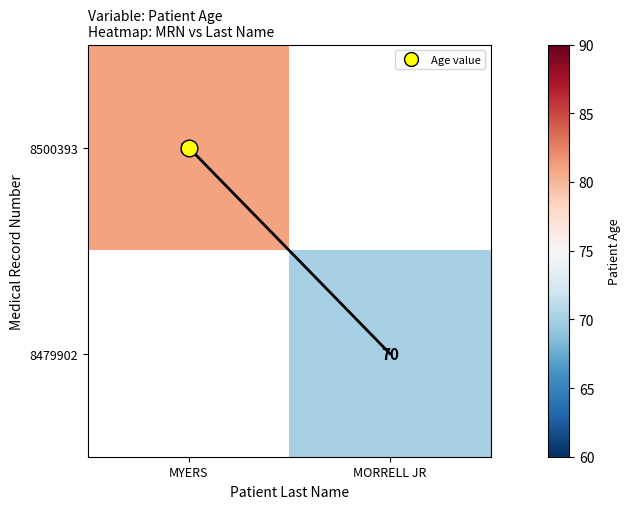

Count the number of data series in this chart.

2